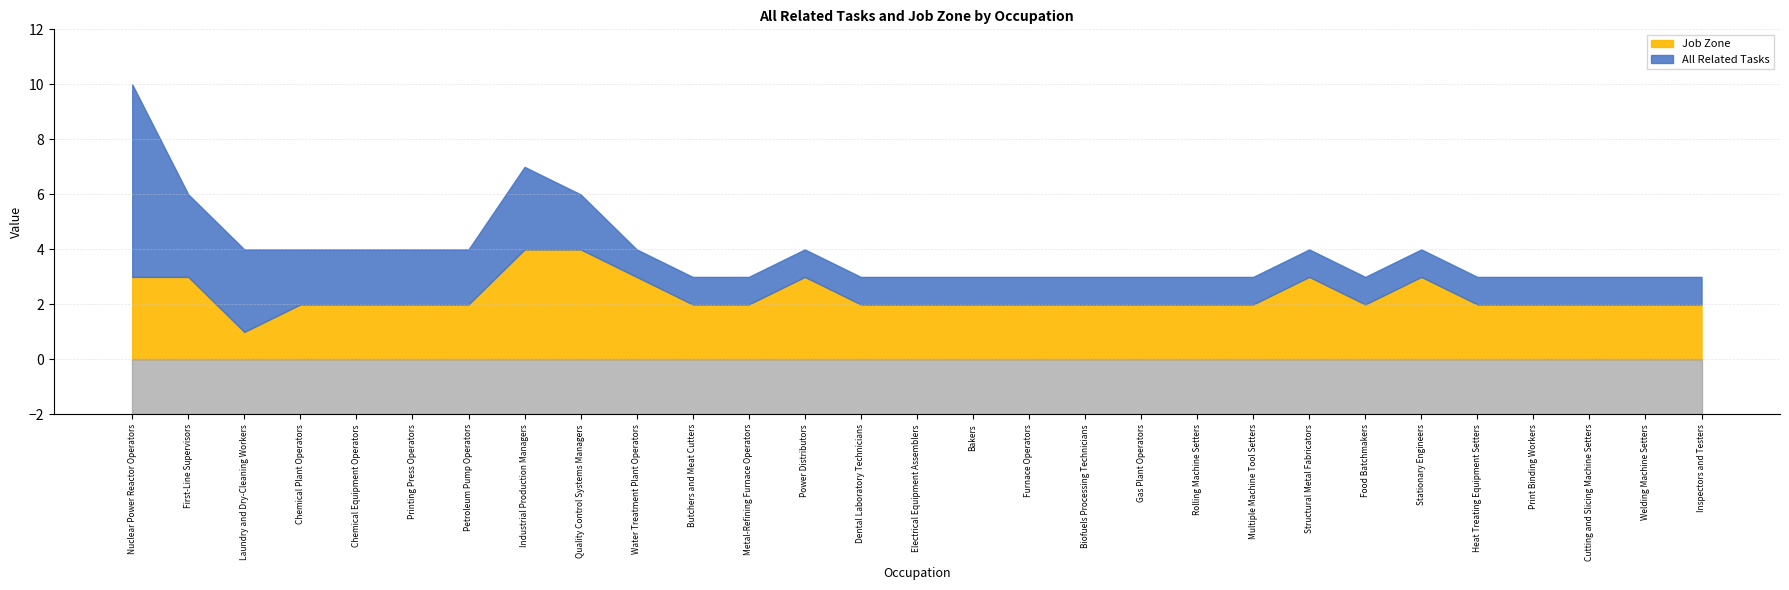

What is the sum of the All Related Tasks values at Power Distributors and Gas Plant Operators?

2